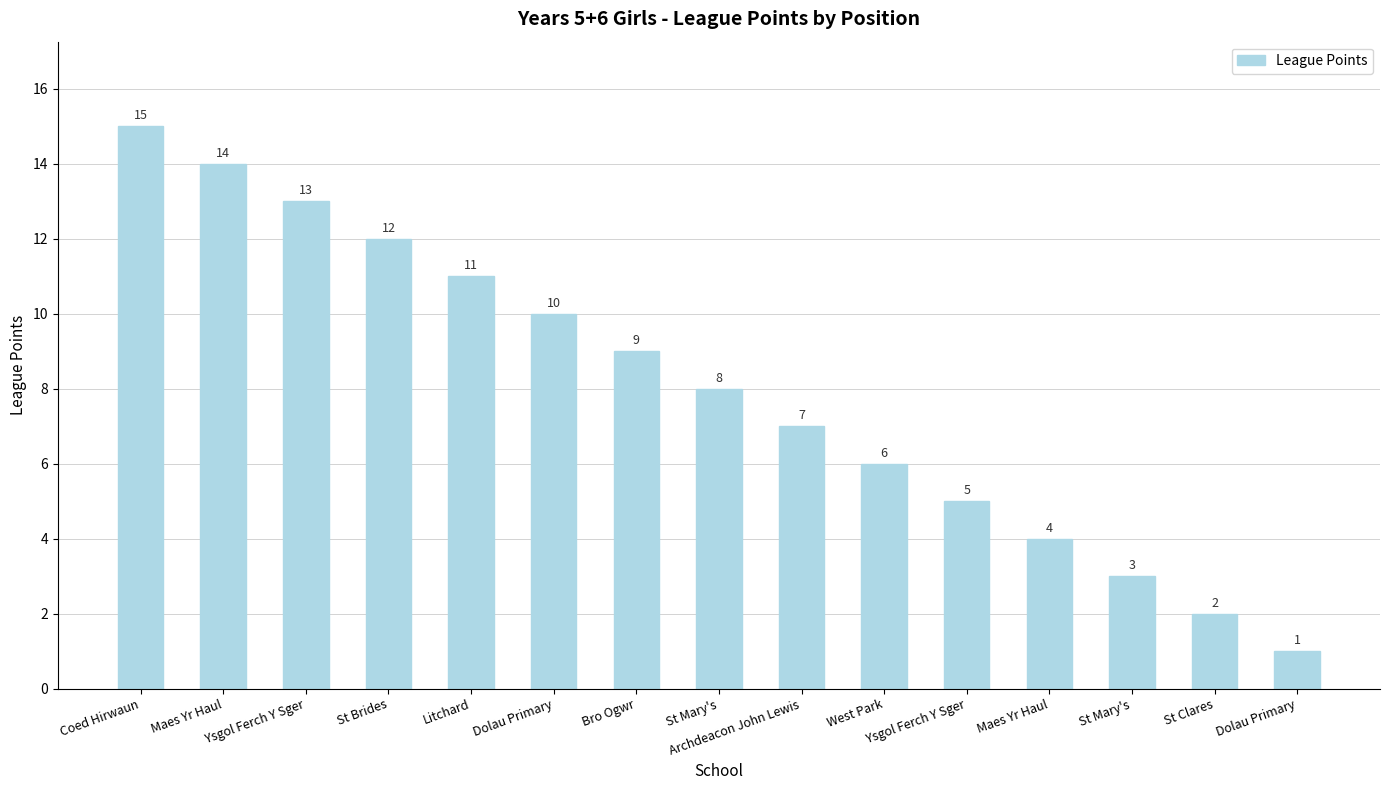

What is the change in value from Dolau Primary to St Mary's?

-7